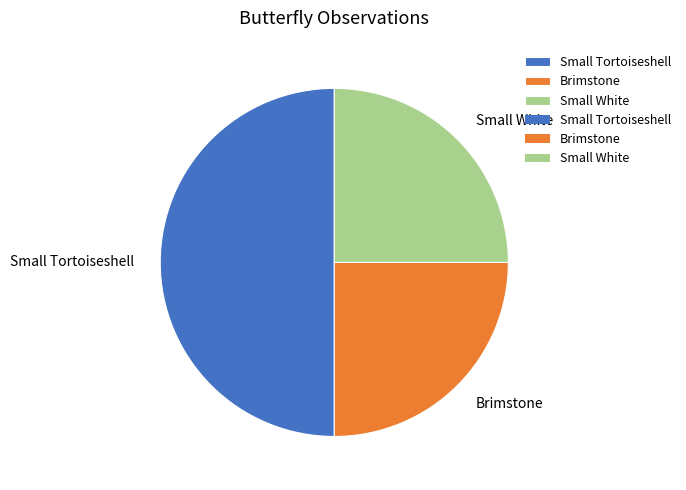

True or false: Small Tortoiseshell accounts for 64% of the total.

False